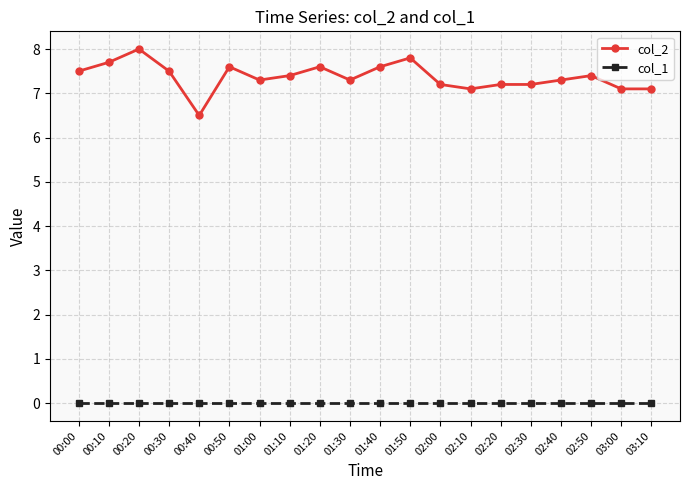

What is the spread (max minus min) of values at 00:20?

8.0